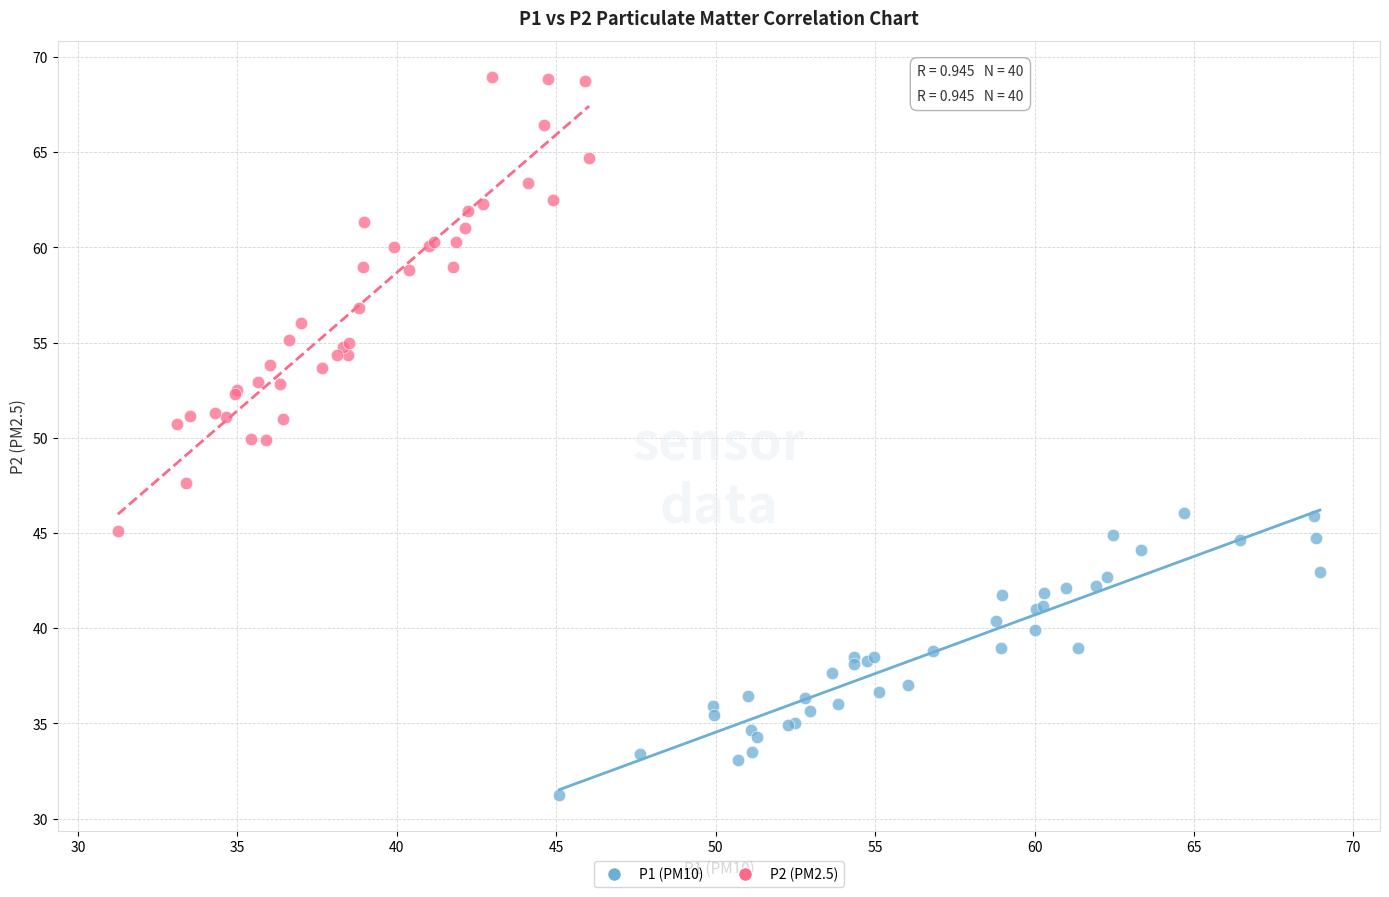

Which series has the largest Y range (max minus min)?

P2 (PM2.5)